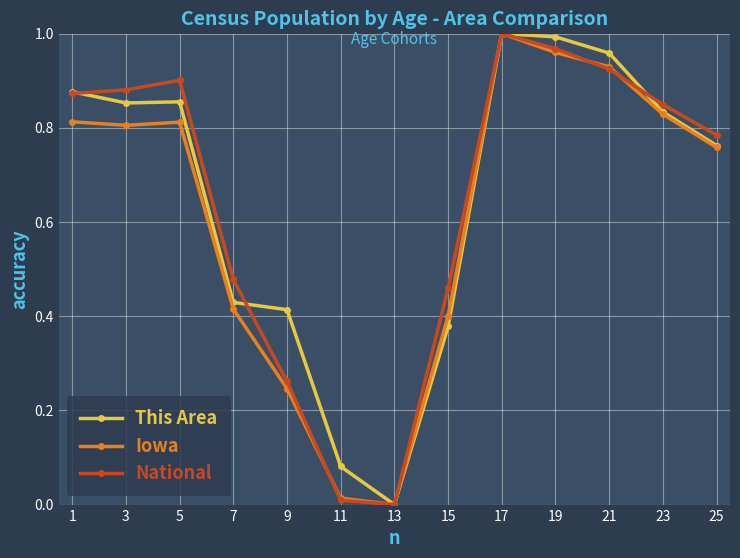

True or false: Iowa has a value of 1.1 at 3.

False